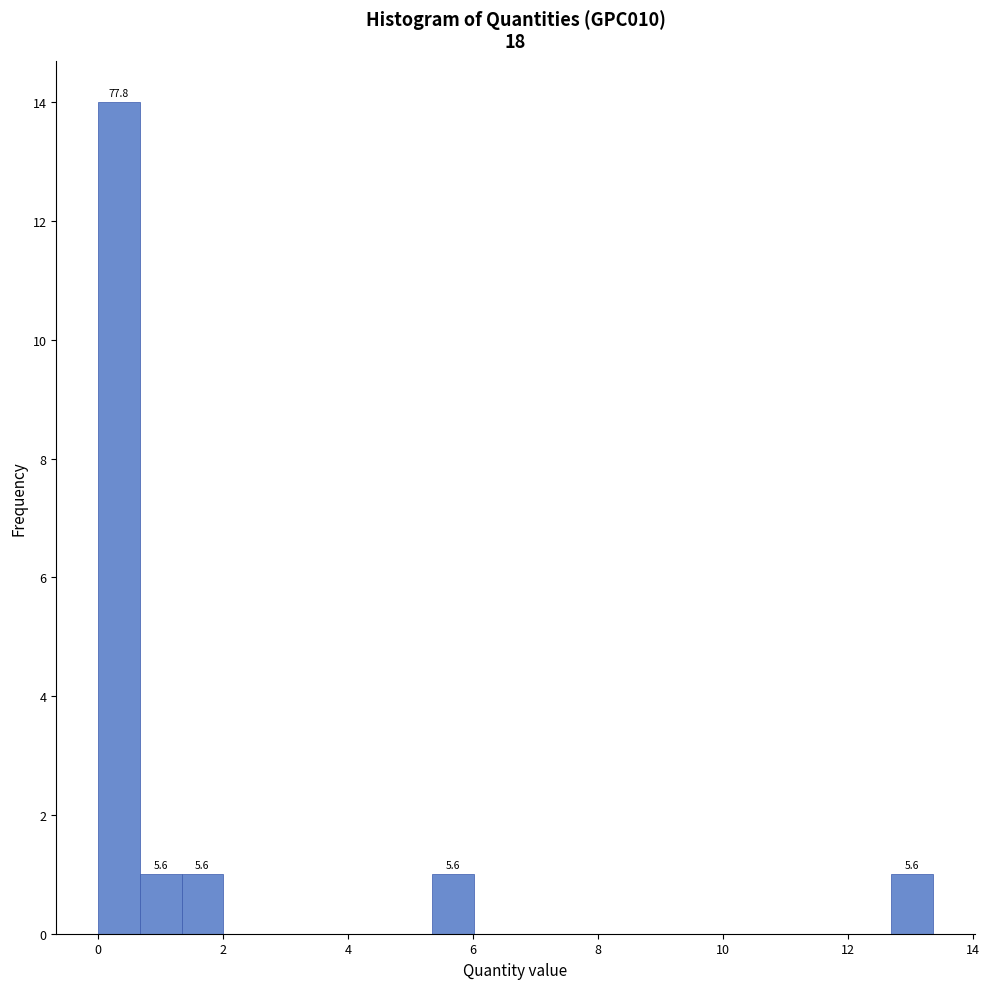

Around what value on the x-axis is the tallest bar? Give the approximate position of its centre, as read against the axis.

0.4